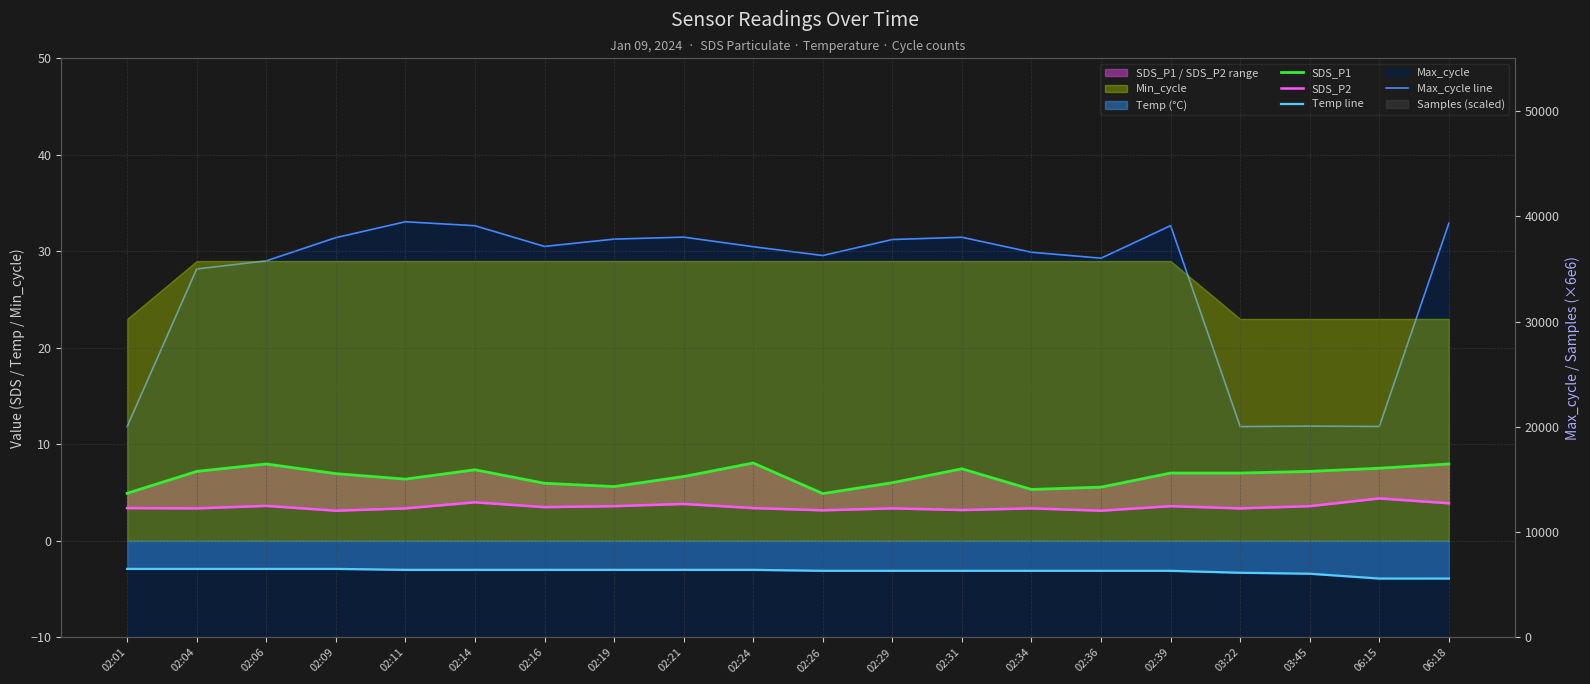

True or false: SDS_P2 and Temp line intersect in this chart.

False